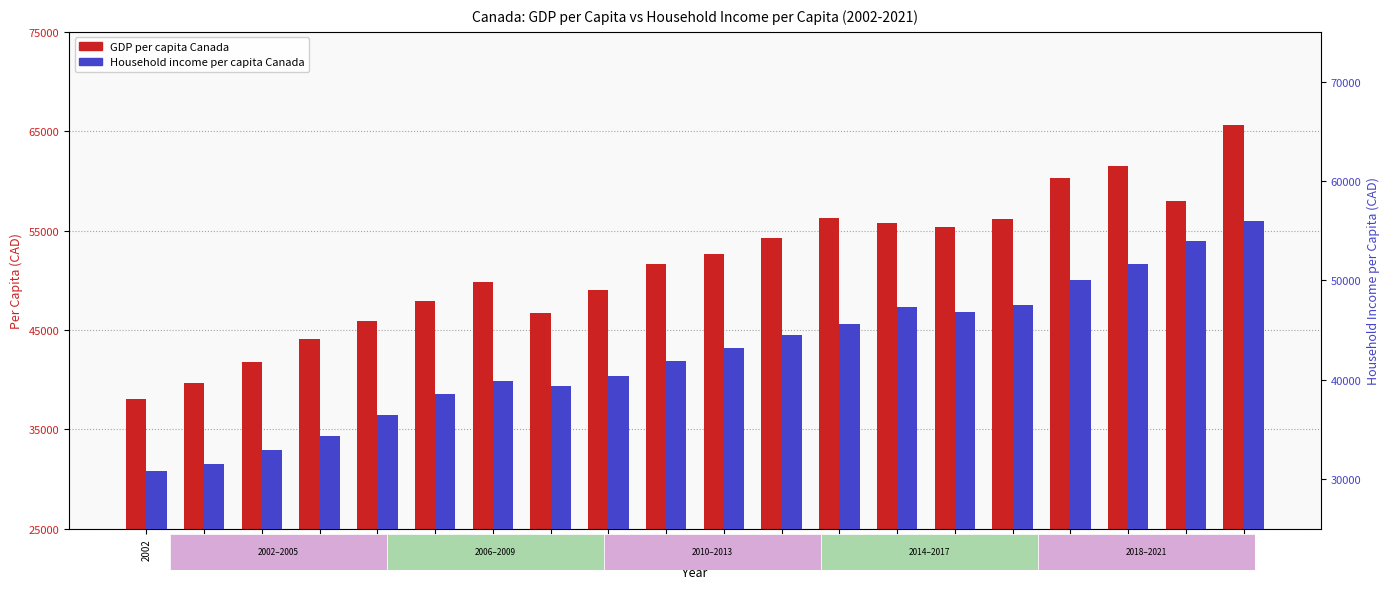

Where is GDP per capita Canada nearest to the value 51857?

2011